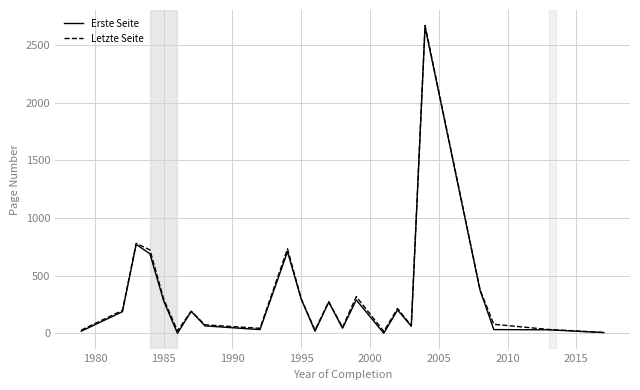

Does the chart display data point markers on the line(s)?

No